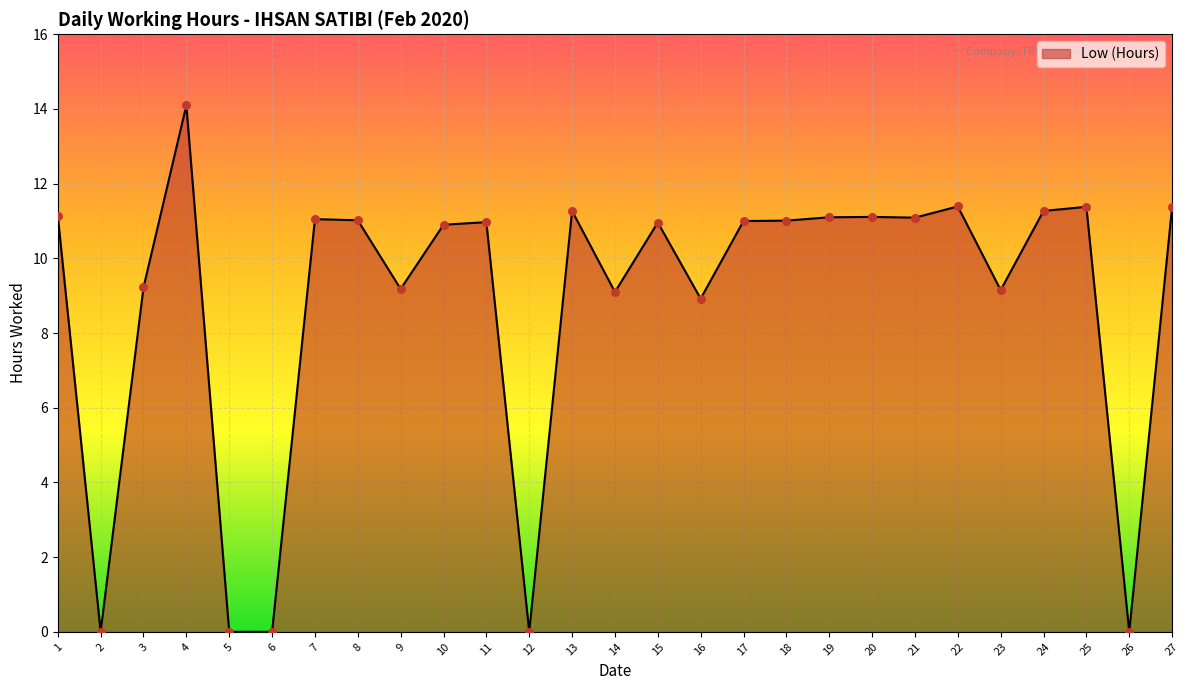

What is the change in value from 7 to 11?

-0.1